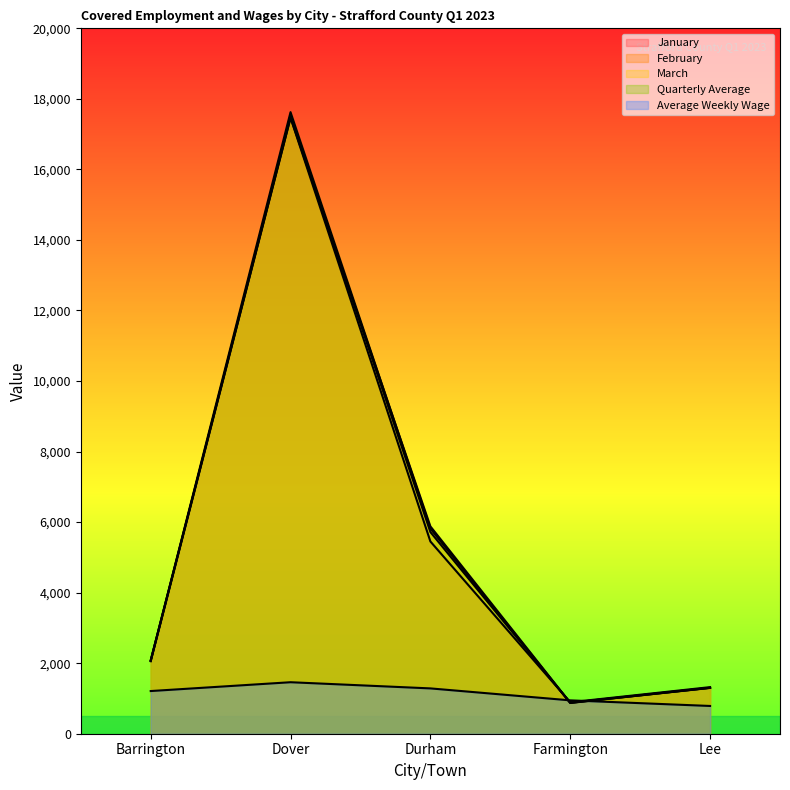

True or false: January has more than 0 interior local peaks.

True